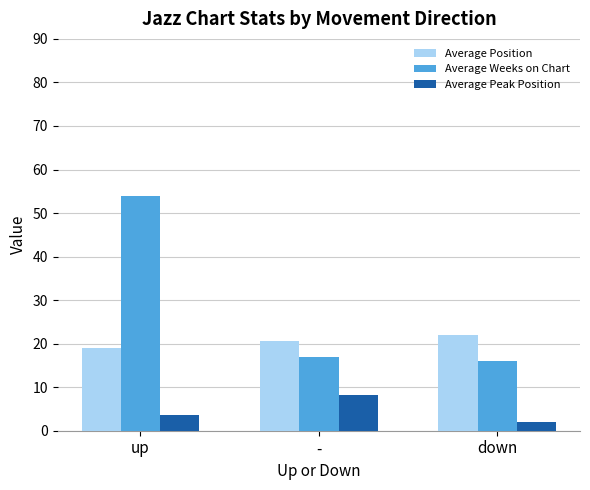

Is the value of Average Peak Position at down greater than the value of Average Position at down?

No